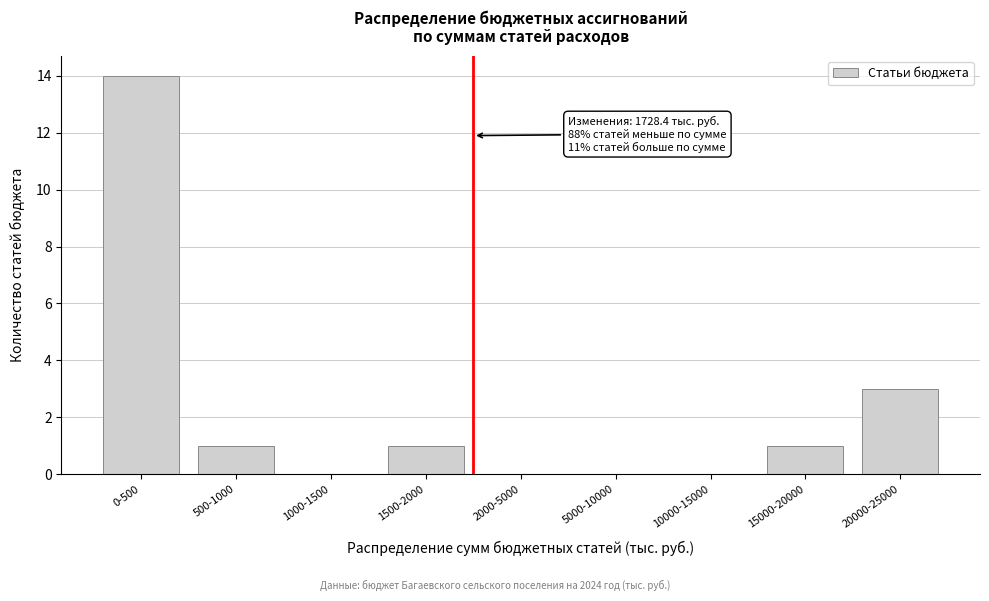

Reading left to right, extract all data points from this chart.

0-500=14	500-1000=1	1000-1500=0	1500-2000=1	2000-5000=0	5000-10000=0	10000-15000=0	15000-20000=1	20000-25000=3